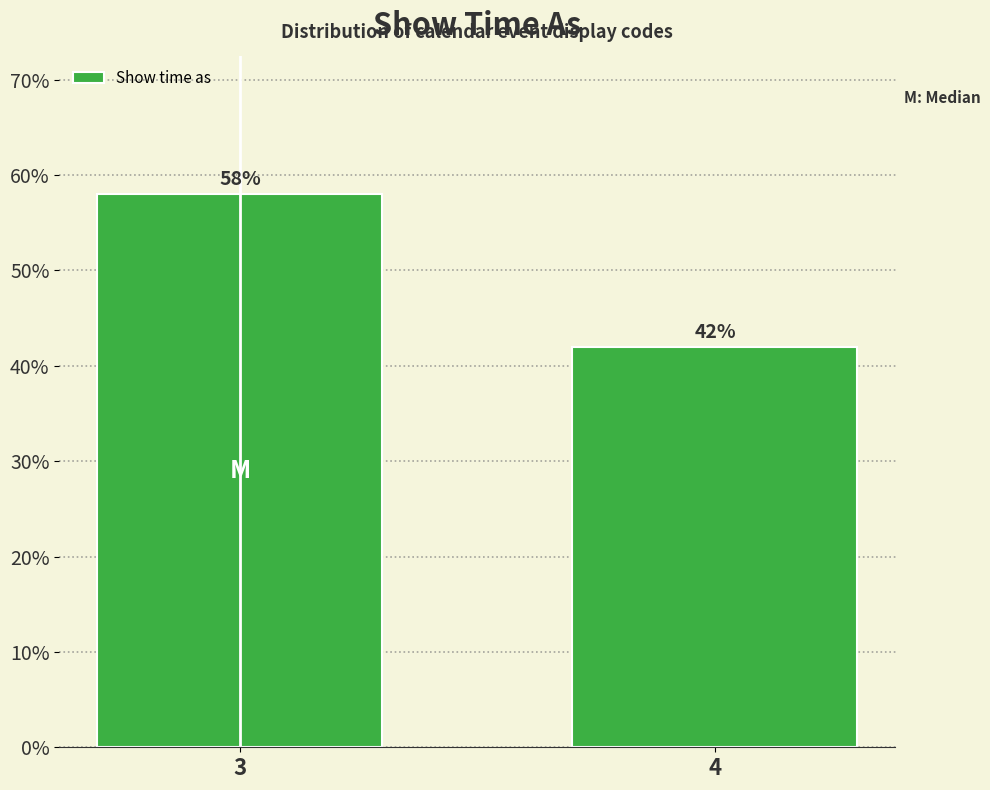

Reading left to right, transcribe all the data shown in this chart.

58.0	42.0